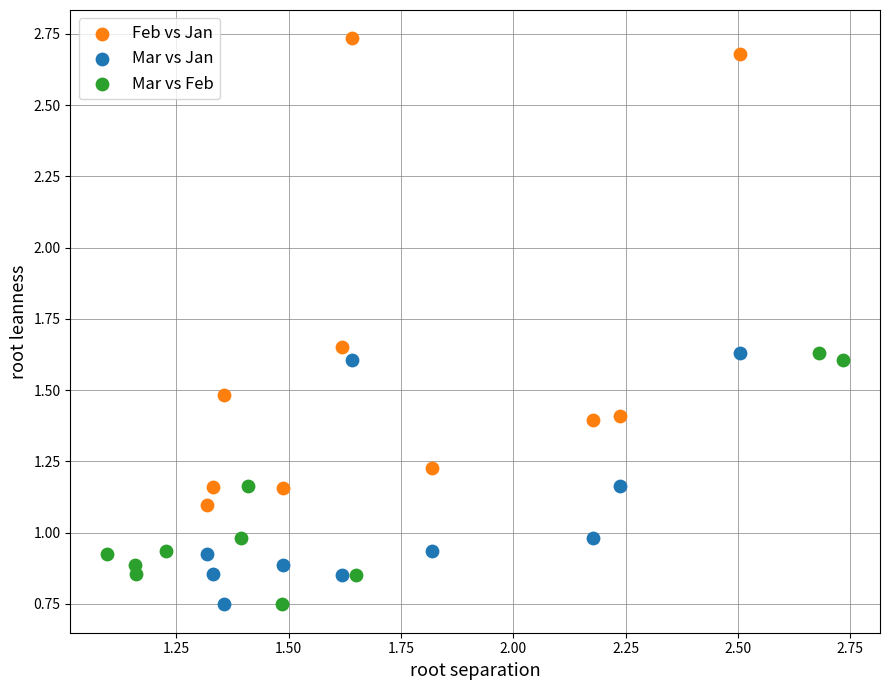

Which series has the largest Y range (max minus min)?

Feb vs Jan